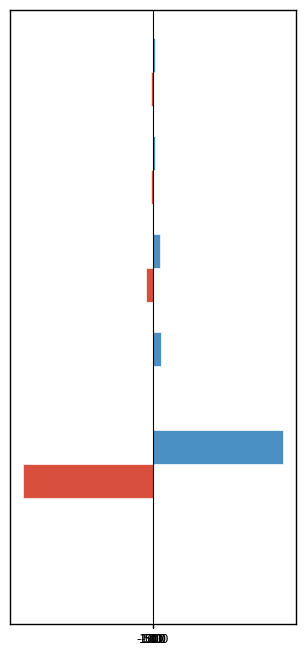

What is the greatest value displayed?

380000